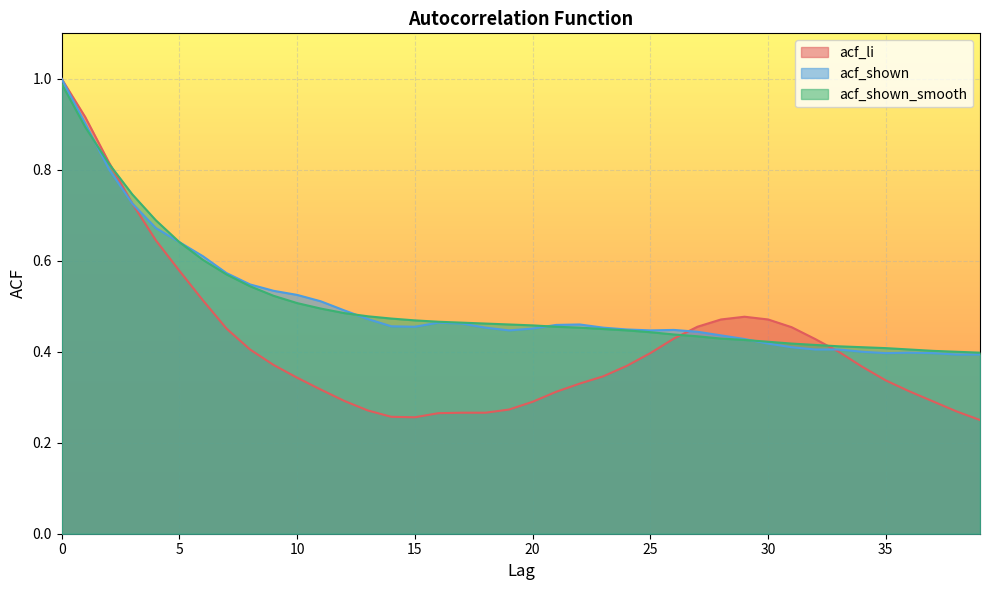

Is the value of acf_li at 1 greater than the value of acf_shown_smooth at 2?

Yes